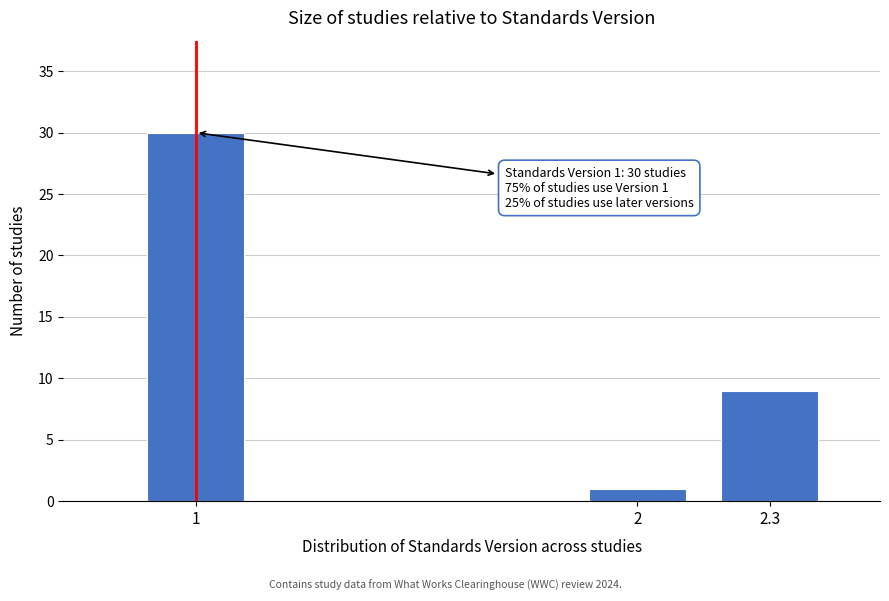

Reading left to right, list all the values displayed in this chart.

1=30	2=1	2.3=9